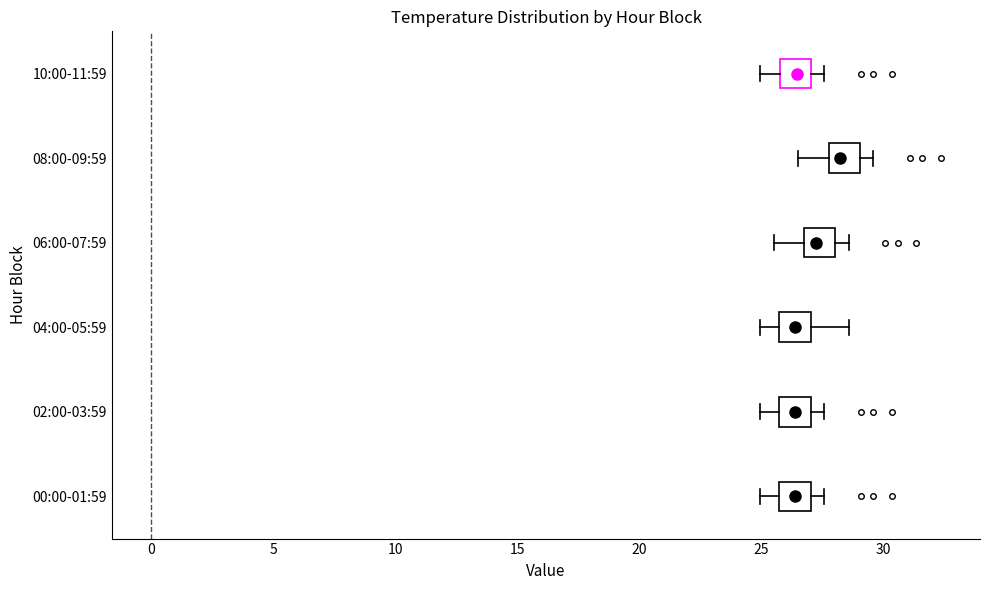

Reading bottom to top, transcribe this box plot: for each box, give where its median line is, the range the box spans, and where its two whiskers end, as read against the x-axis. The values are not printed on the chart, so give them approximately, as read against the axis.

00:00-01:59: median 26.5, box 25.5 to 27.0, whiskers 25.0 to 27.5
02:00-03:59: median 26.5, box 25.5 to 27.0, whiskers 25.0 to 27.5
04:00-05:59: median 26.5, box 25.5 to 27.0, whiskers 25.0 to 28.5
06:00-07:59: median 27.0, box 26.5 to 28.0, whiskers 25.5 to 28.5
08:00-09:59: median 28.0, box 27.5 to 29.0, whiskers 26.5 to 29.5
10:00-11:59: median 26.5, box 25.5 to 27.0, whiskers 25.0 to 27.5